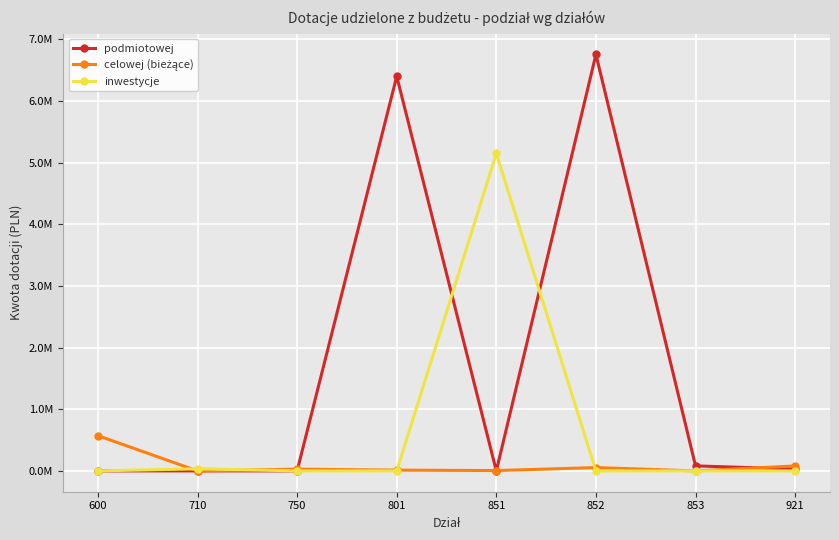

Which series changed the most between 600 and 921?

celowej (bieżące)